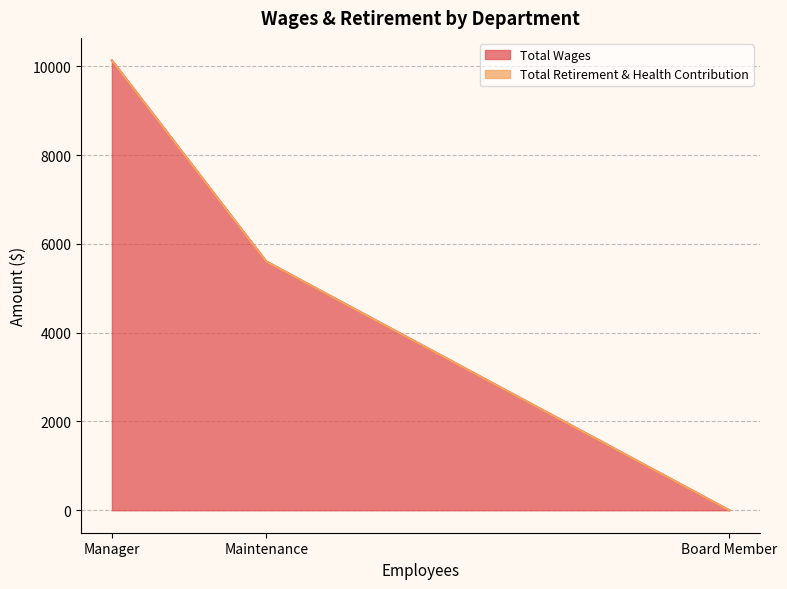

What is the value of the 1st point from the left?

10133